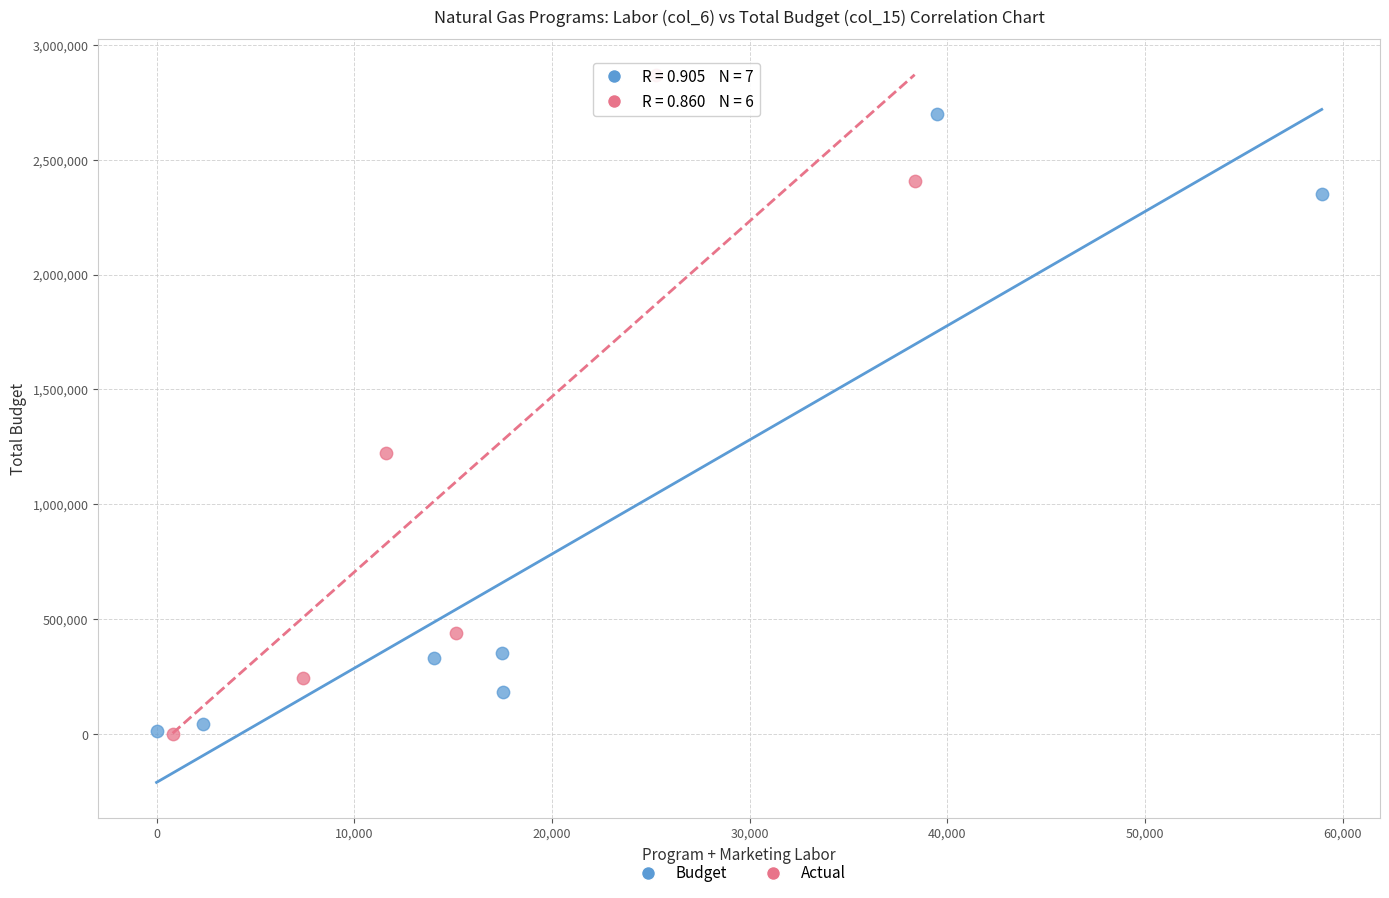

Which series has the largest Y range (max minus min)?

Actual